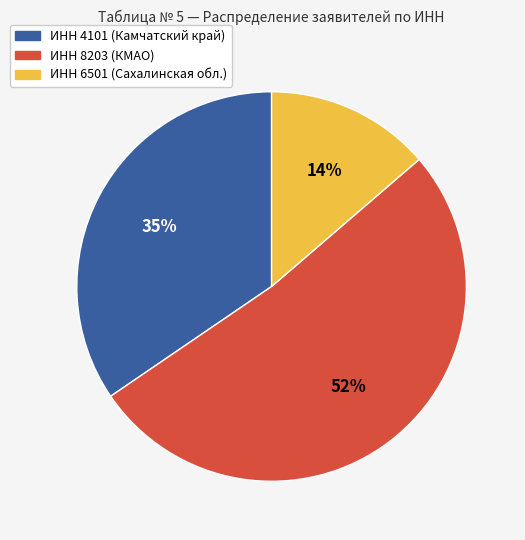

The ИНН 6501 (Сахалинская обл.) slice represents 25% of the pie. True or false?

False